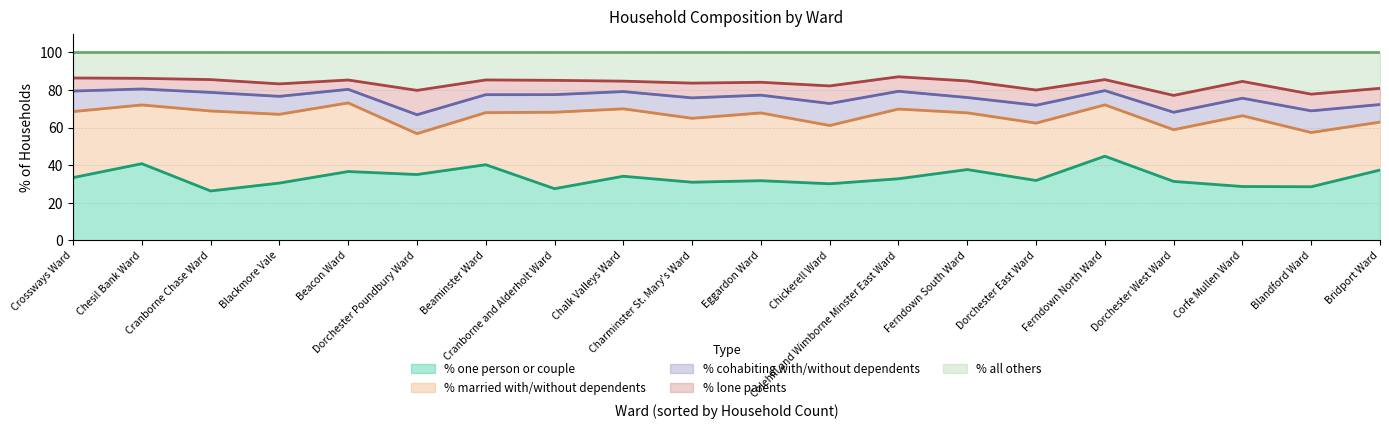

True or false: % married with/without dependents and % lone parents cross at least once.

False